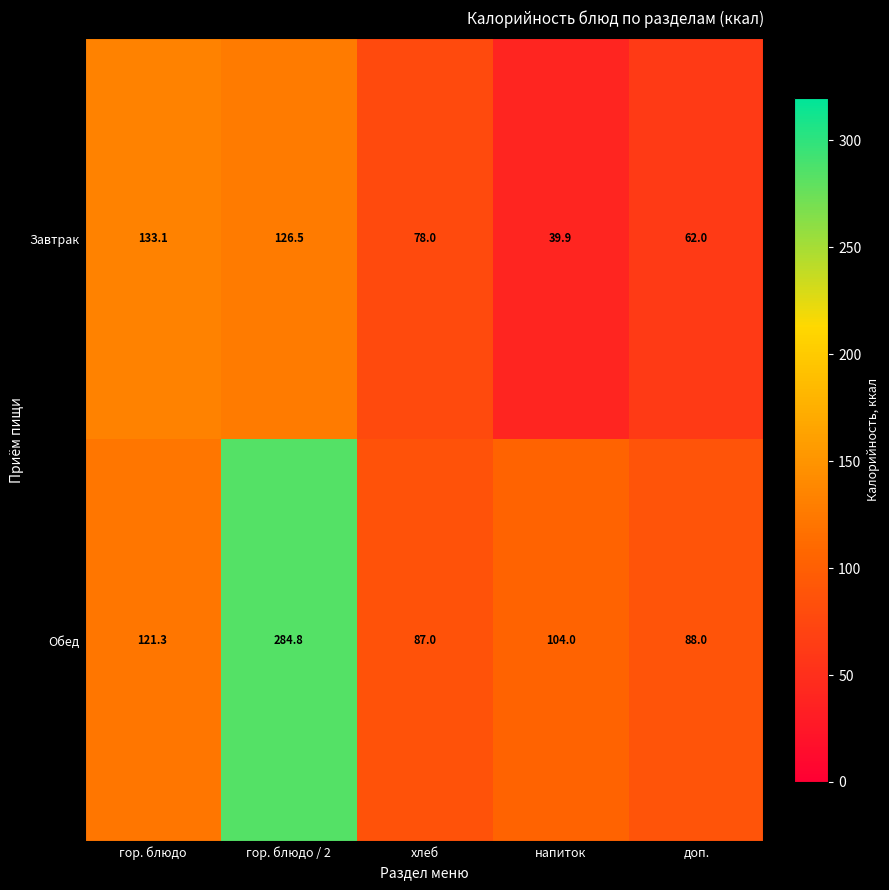

What is the difference between the maximum and minimum values in the Завтрак series?

93.2